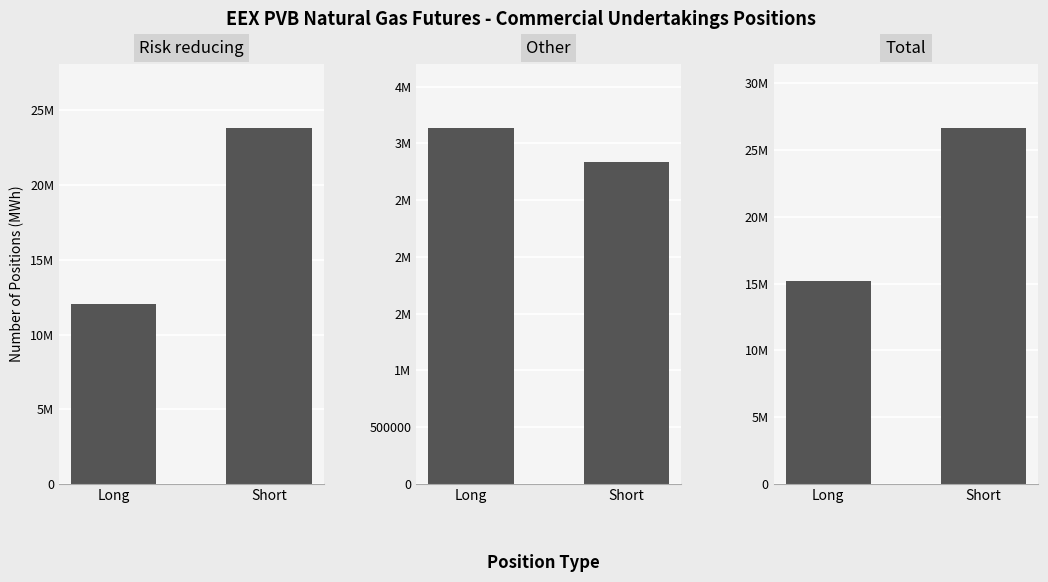

Which label corresponds to the smallest value in the chart?

Short